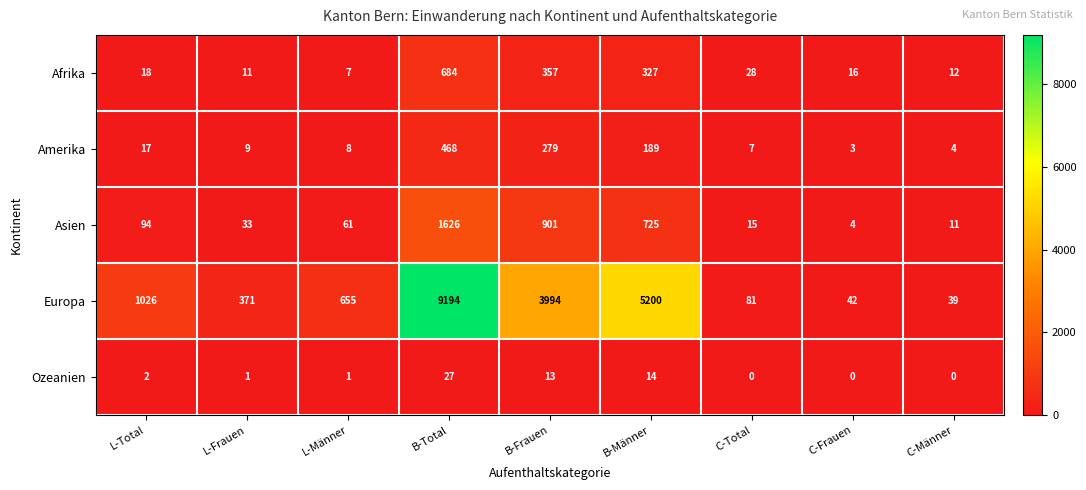

What is the difference between the maximum and minimum values in the Ozeanien series?

27